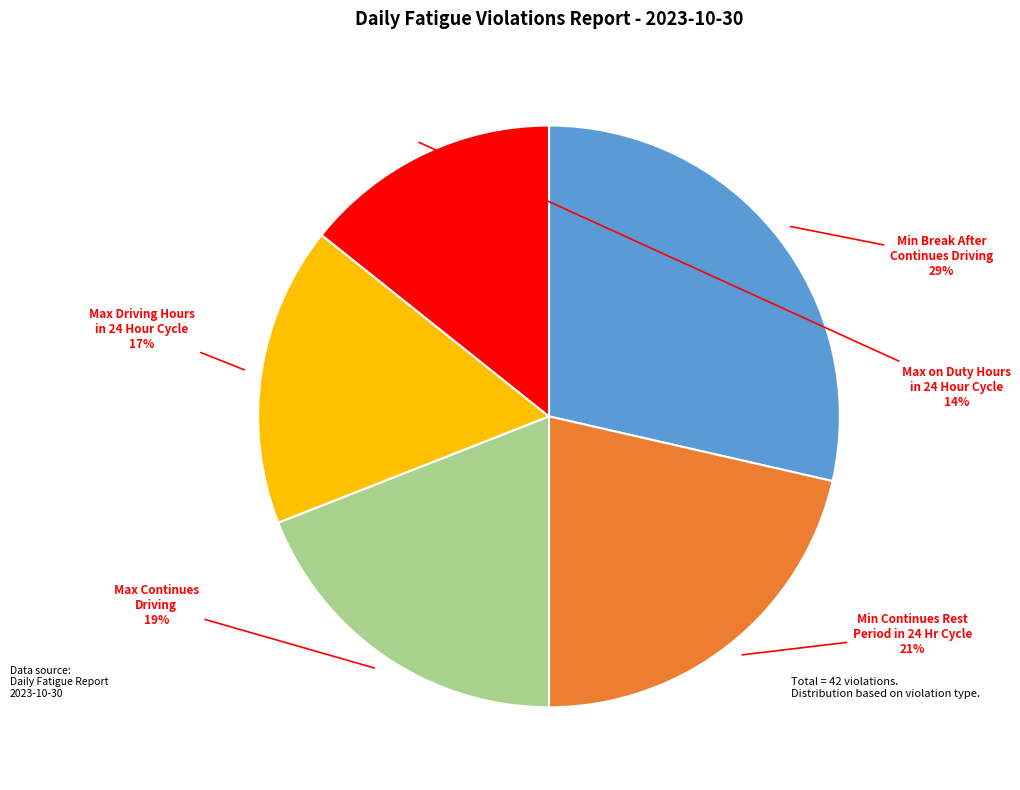

Is there a majority slice in this chart?

No